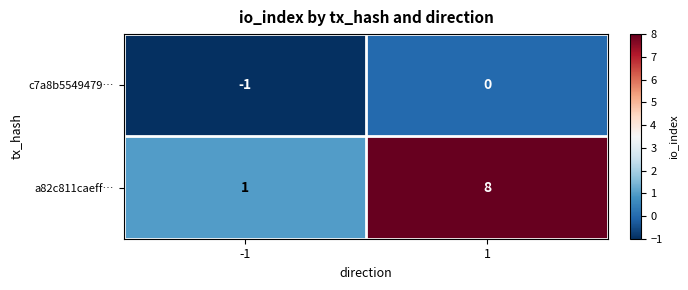

At which category is the sum across all series the highest?

1